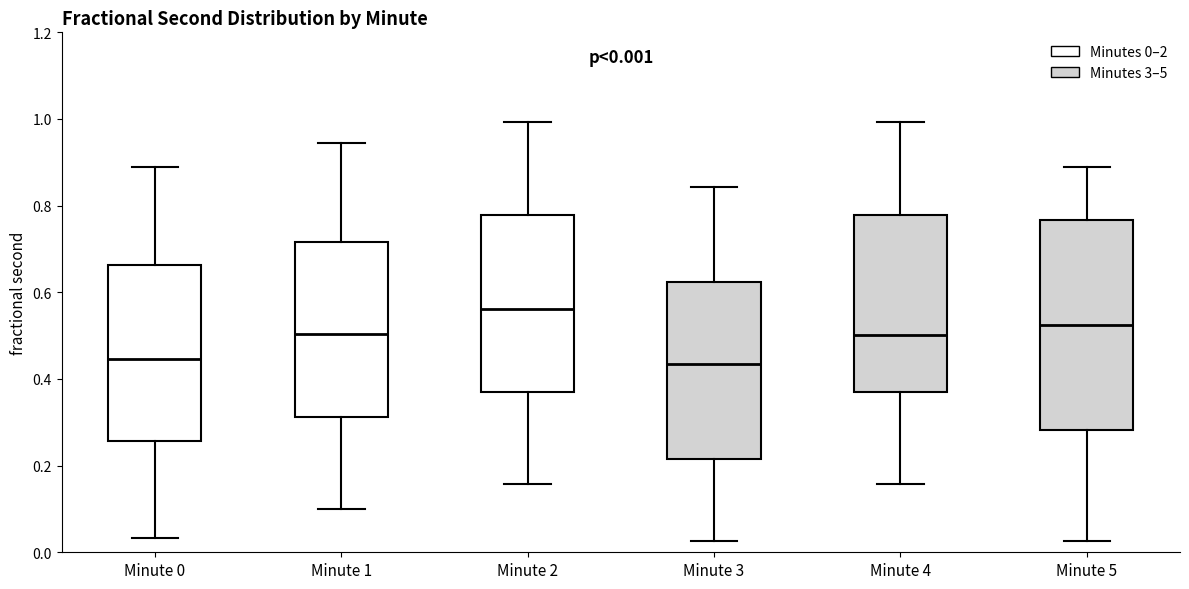

Comparing the boxes themselves (not the whiskers), which one is the tallest?

Minute 5